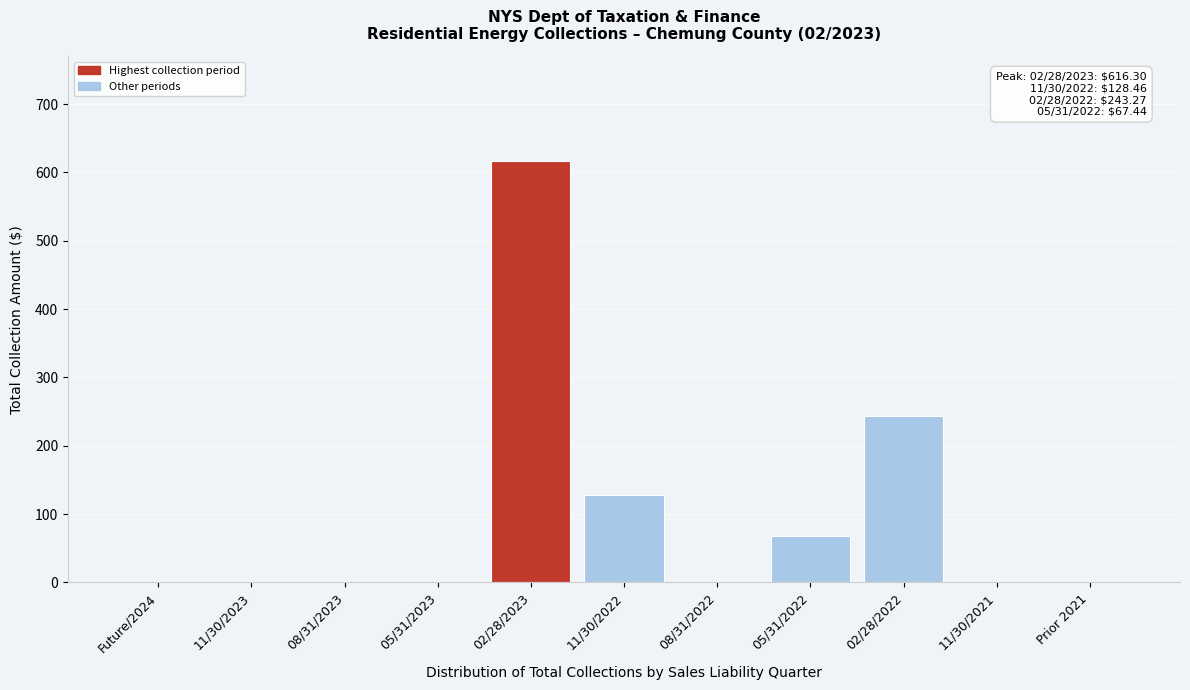

Reading left to right, what are all the values shown in this chart?

Future/2024=0.0	11/30/2023=0.0	08/31/2023=0.0	05/31/2023=0.0	02/28/2023=616.3	11/30/2022=128.5	08/31/2022=0.0	05/31/2022=67.4	02/28/2022=243.3	11/30/2021=0.0	Prior 2021=0.0